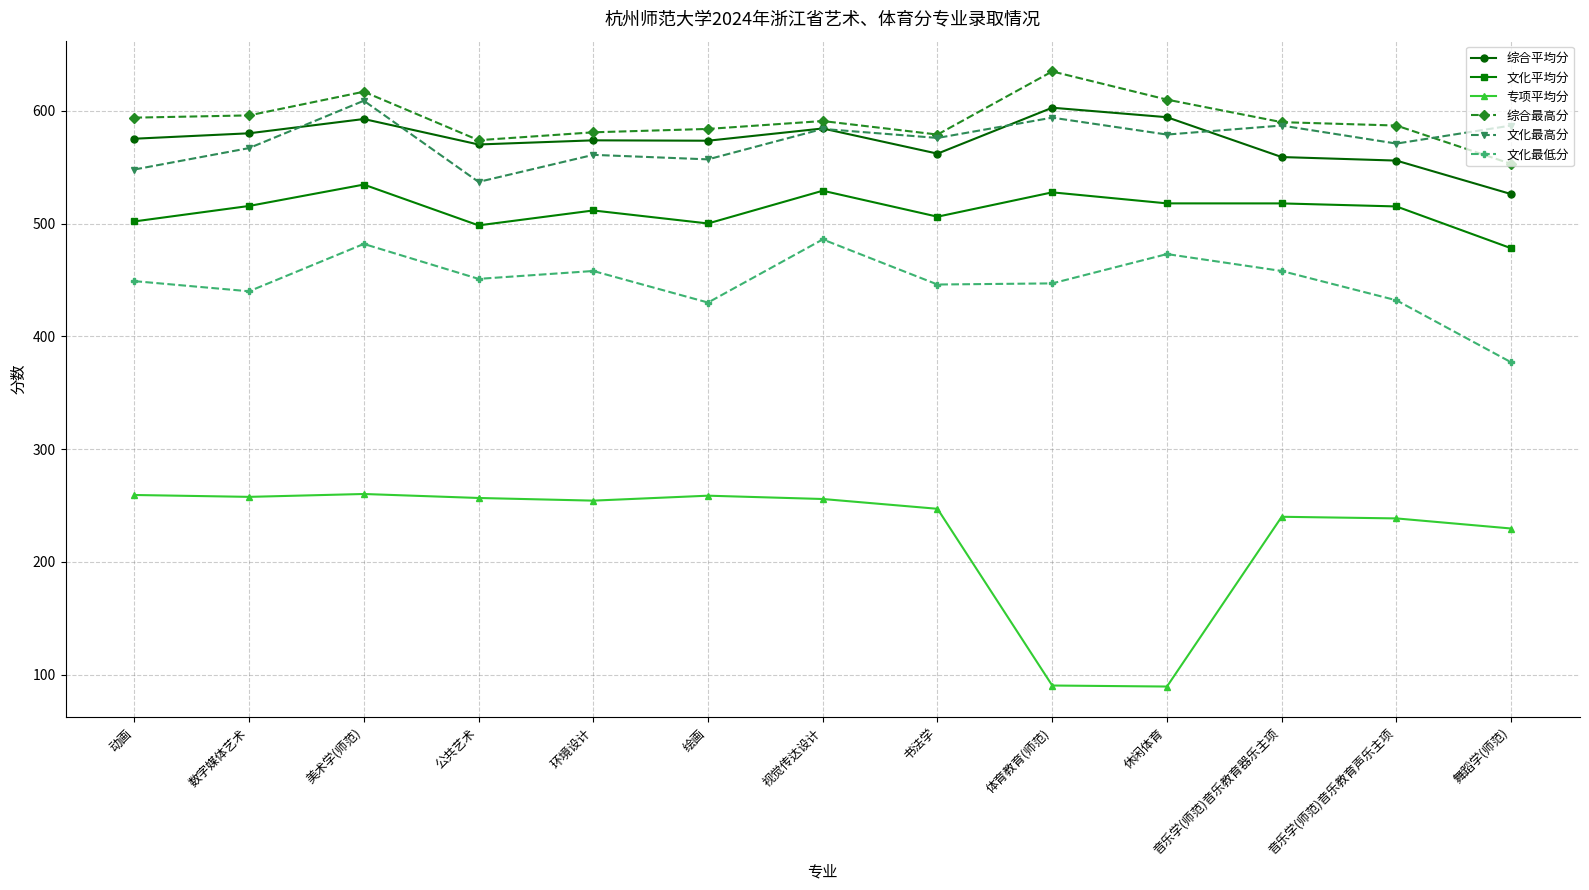

What is the value of the 文化最低分 point at the 3rd from the left?

482.0